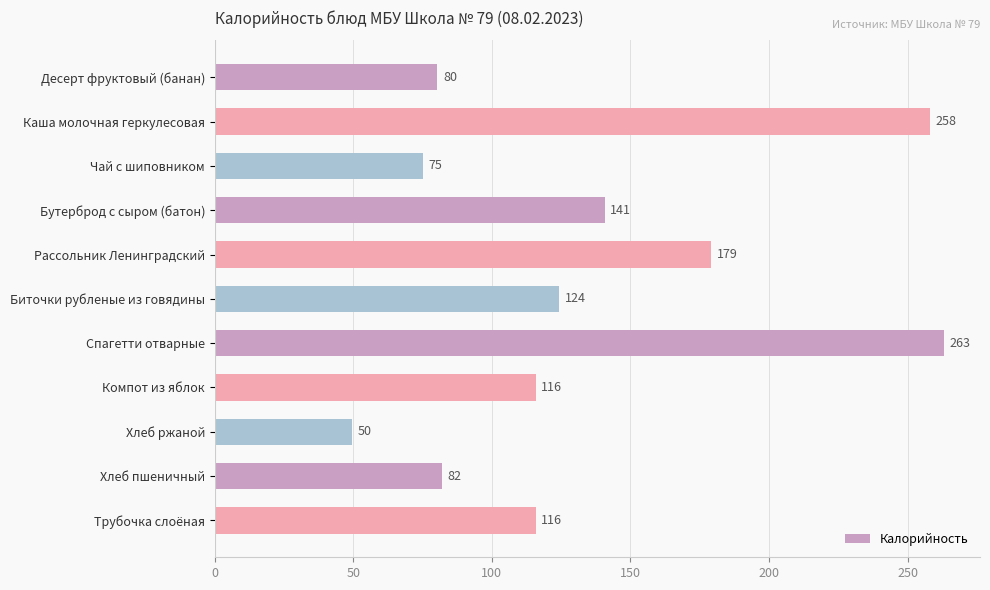

Approximately how many times larger is the value at Компот из яблок compared to Хлеб ржаной?

2.3